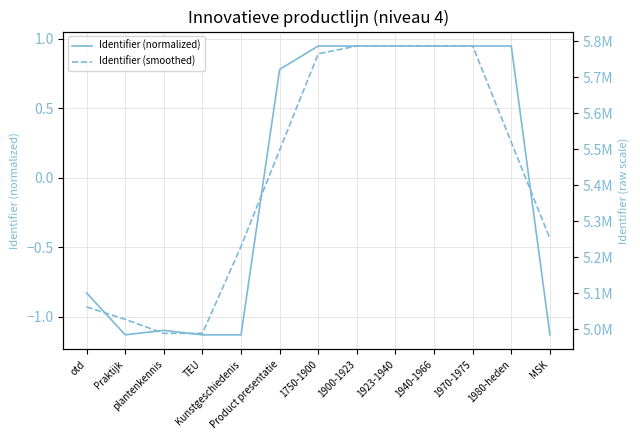

Rank the categories by Identifier (normalized) value from lowest to highest.

Praktijk, TEU, Kunstgeschiedenis, MSK, plantenkennis, otd, Product presentatie, 1750-1900, 1900-1923, 1923-1940, 1940-1966, 1970-1975, 1980-heden